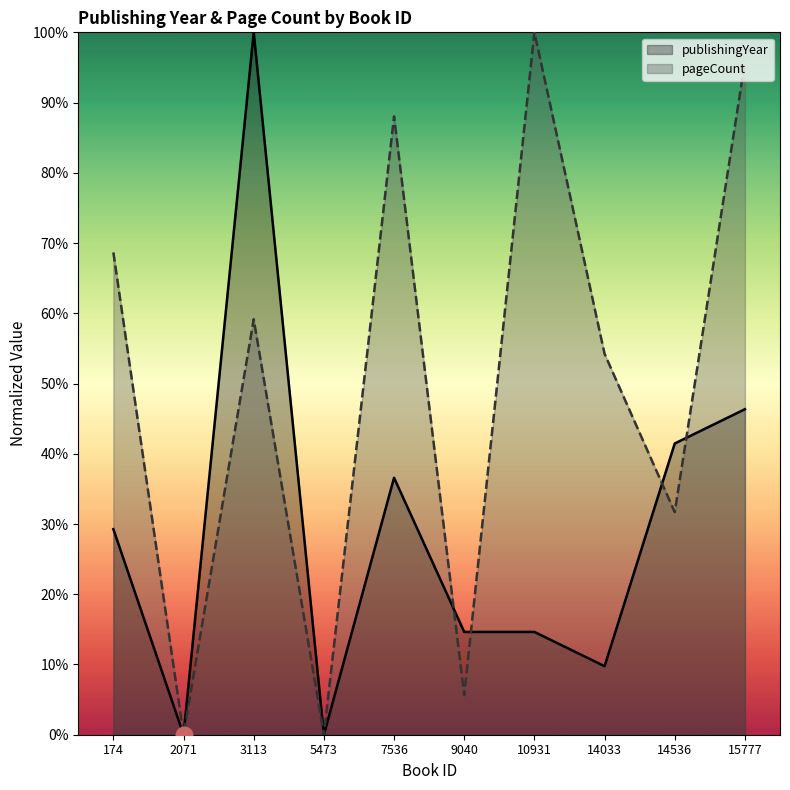

How many values in the publishingYear series exceed 29?

5